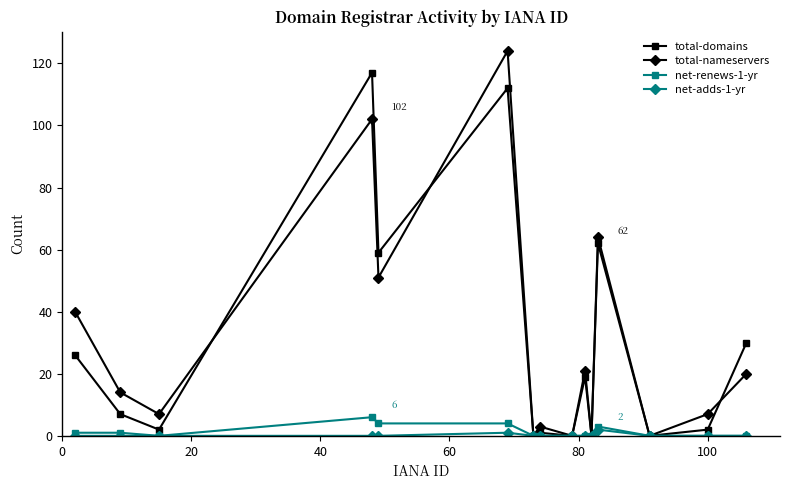

Which series has the widest spread of values?

total-nameservers